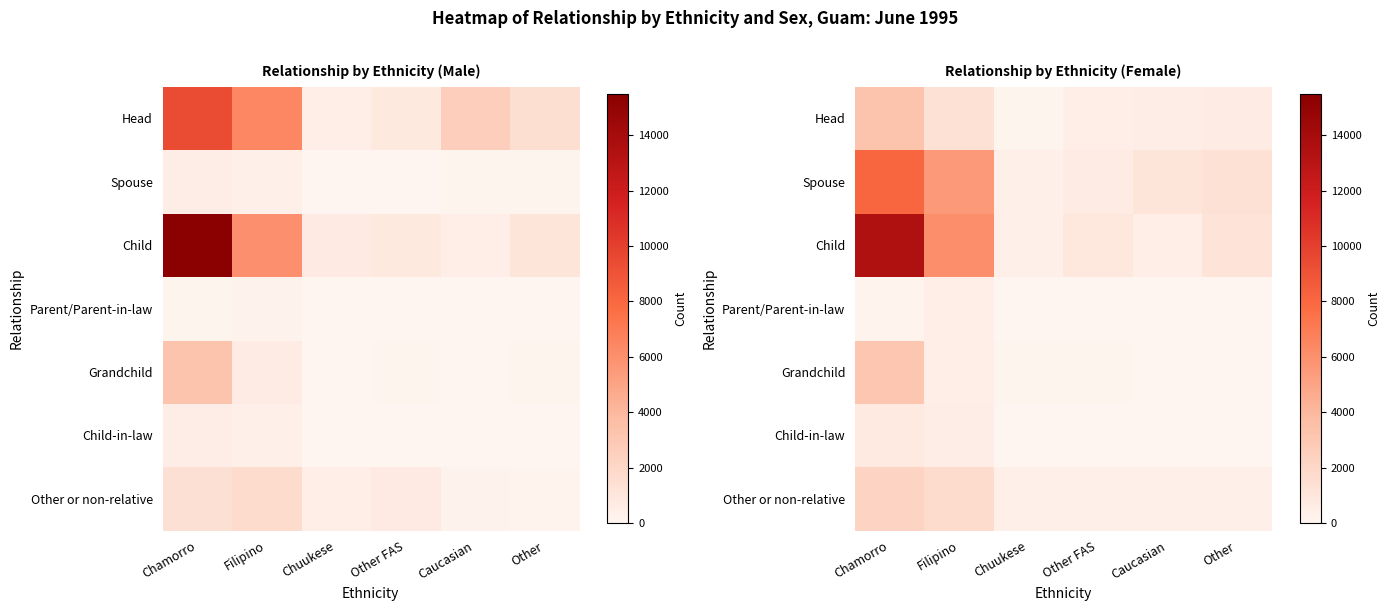

True or false: Child-in-law has a value of 55 at Caucasian.

False